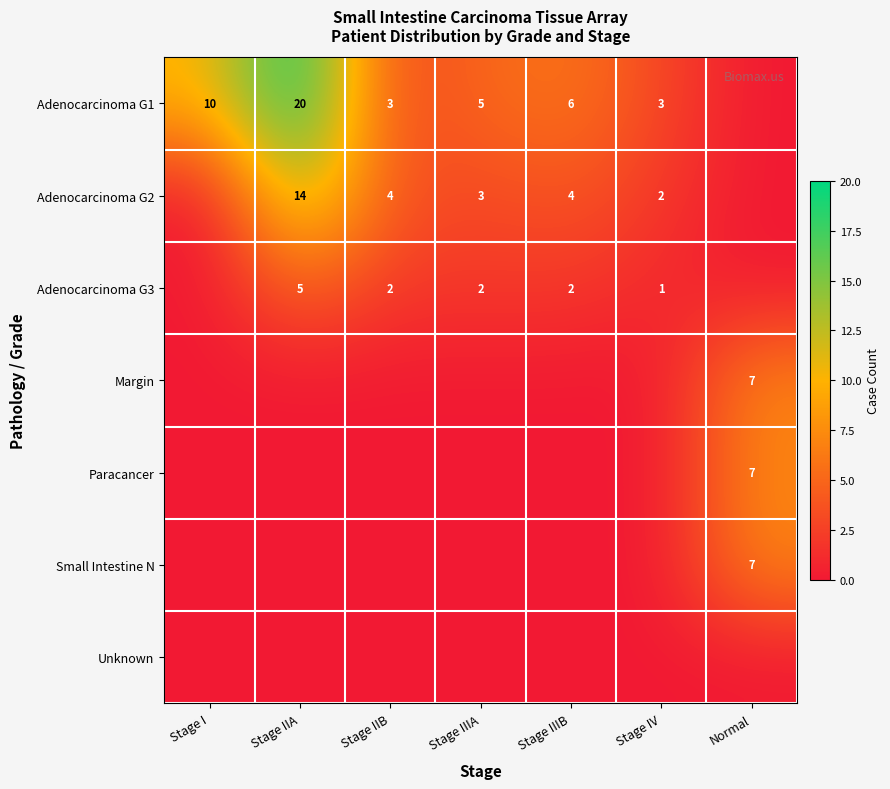

The value of Adenocarcinoma G3 at Stage IIA is 1. True or false?

False